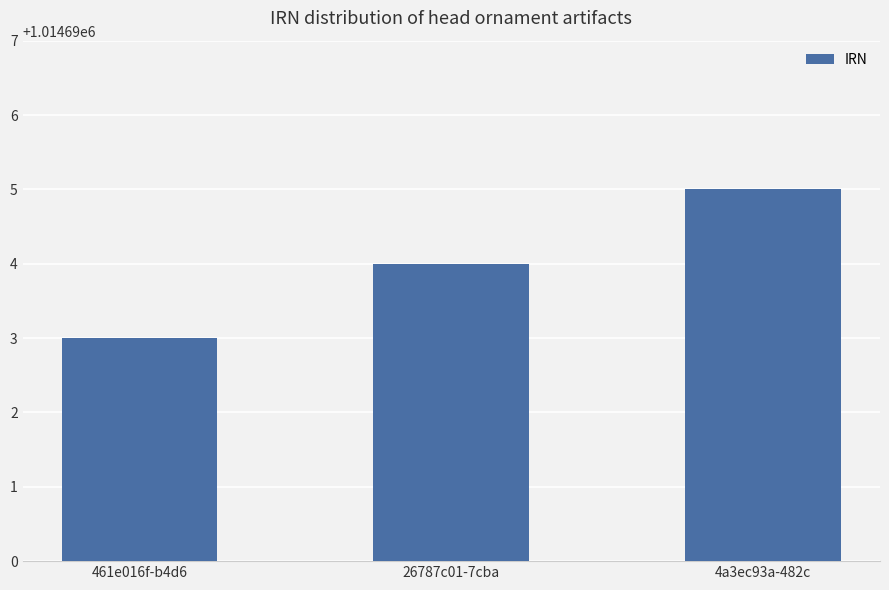

Is it true that the value at 26787c01-7cba is 1014694?

True